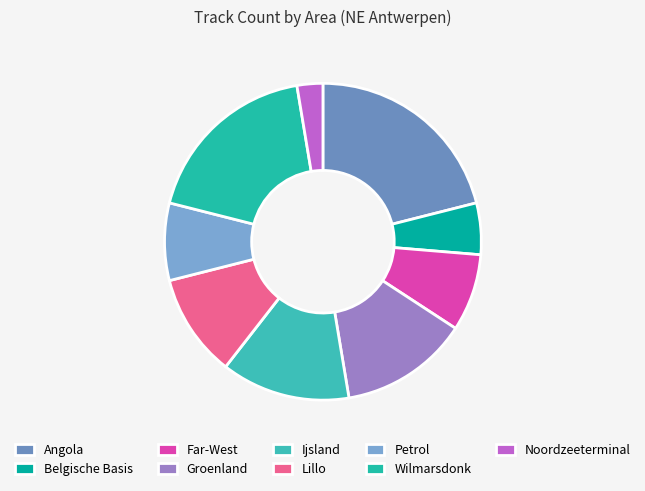

To the nearest percent, what percentage of the pie is Lillo?

11%